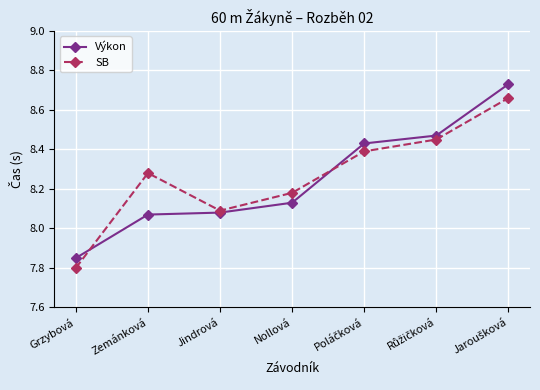

At which label is SB closest to 8?

Jindrová